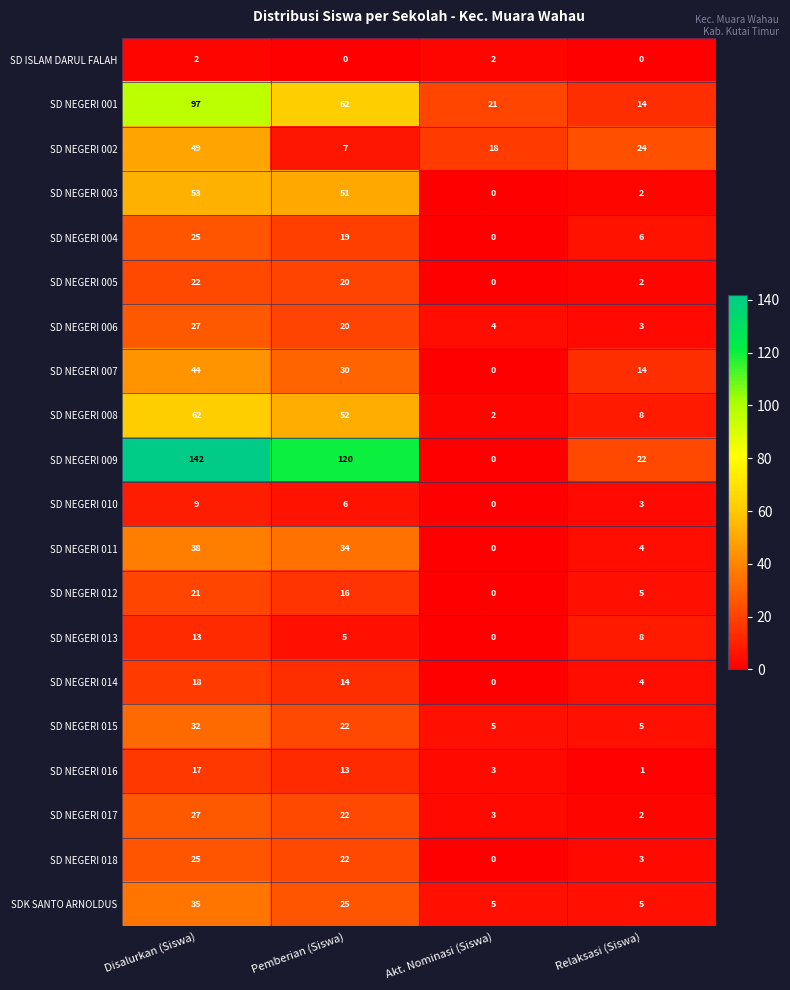

At how many categories does at least one series exceed 134?

1